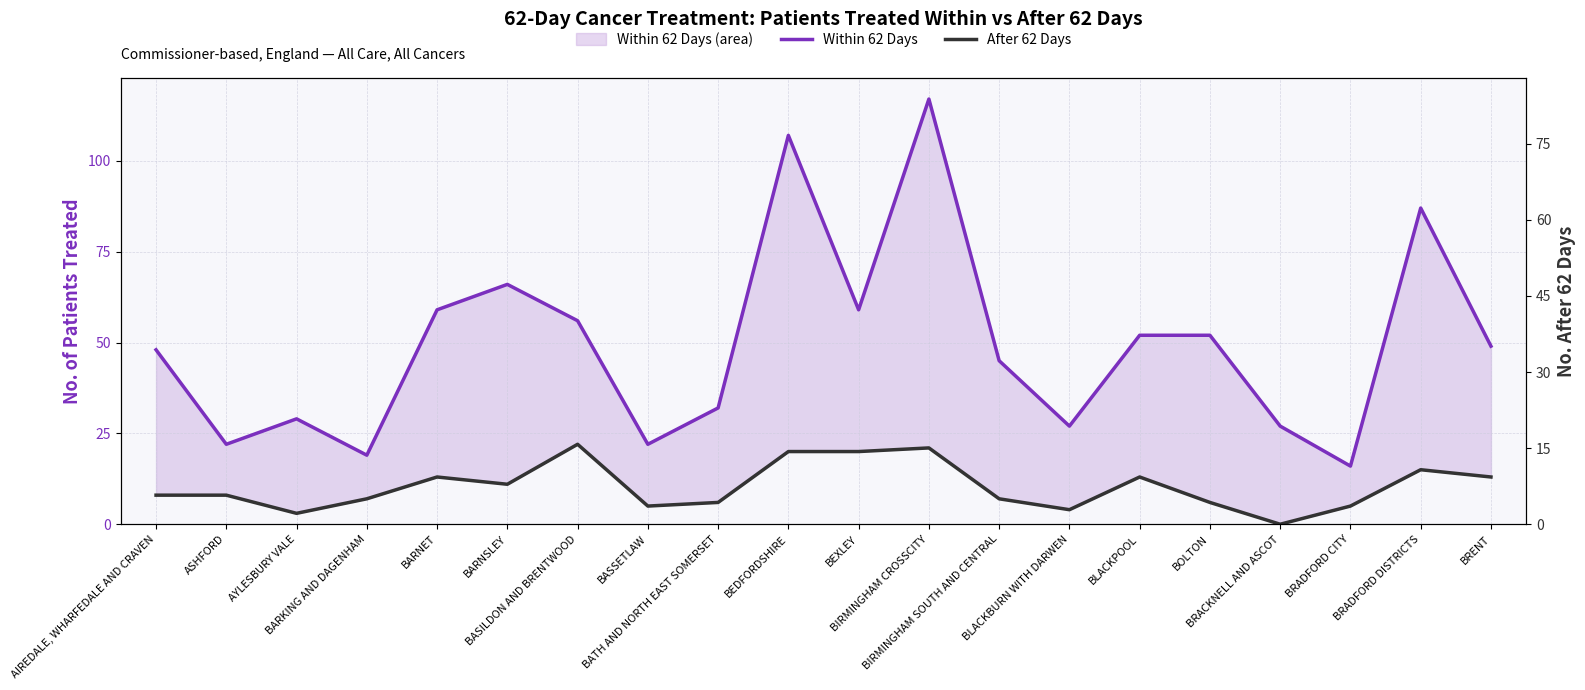

True or false: After 62 Days and Within 62 Days intersect in this chart.

False